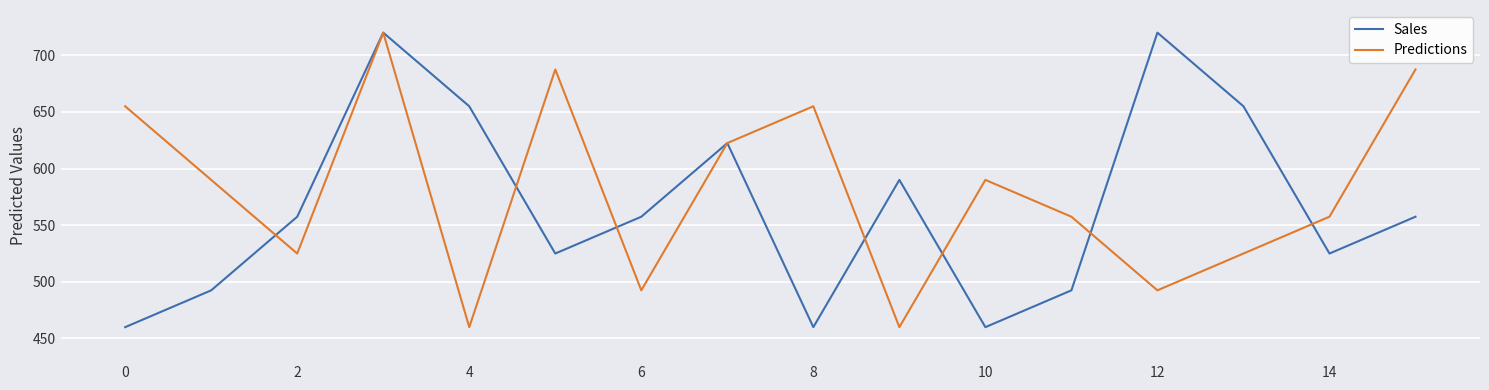

List the series in order of their overall mean, highest first.

Predictions, Sales